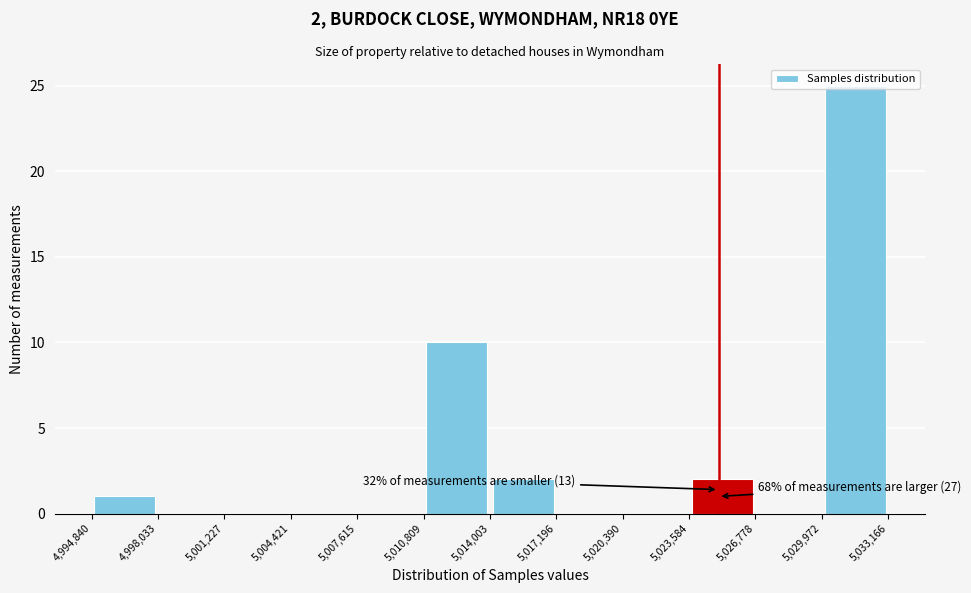

Which range on the x-axis has the tallest bar?

5,029,972 to 5,033,166